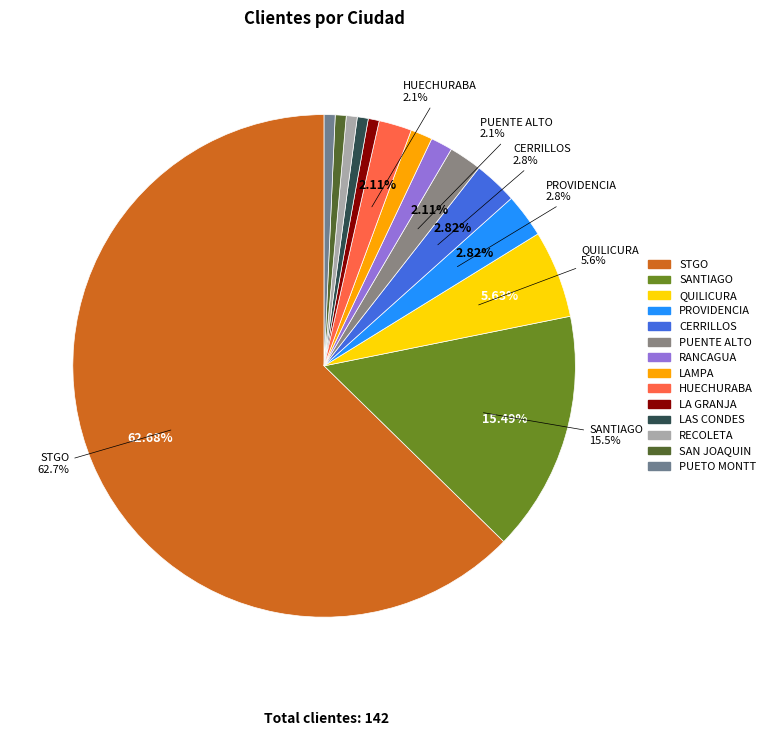

Does SANTIAGO account for over 50% of the chart?

No